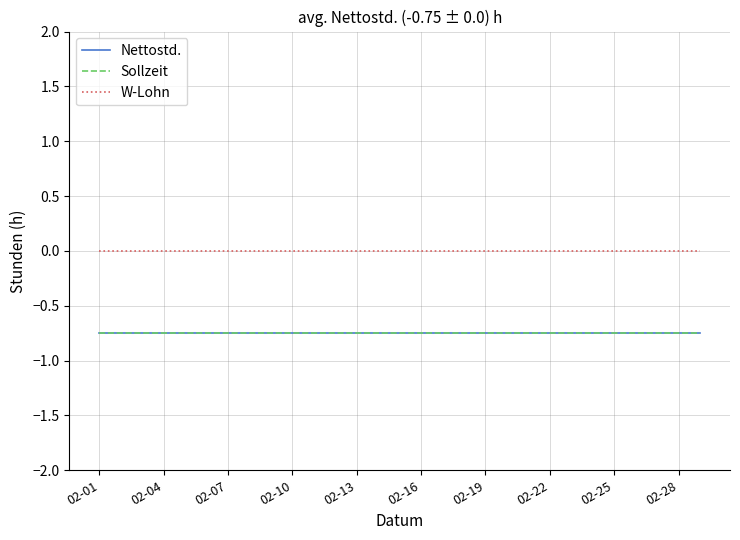

Reading left to right, extract all data points from this chart.

Nettostd.: -0.8	-0.8	-0.8	-0.8	-0.8	-0.8	-0.8	-0.8	-0.8	-0.8	-0.8	-0.8	-0.8	-0.8	-0.8	-0.8	-0.8	-0.8	-0.8	-0.8	-0.8	-0.8	-0.8	-0.8	-0.8	-0.8	-0.8	-0.8	-0.8
Sollzeit: -0.8	-0.8	-0.8	-0.8	-0.8	-0.8	-0.8	-0.8	-0.8	-0.8	-0.8	-0.8	-0.8	-0.8	-0.8	-0.8	-0.8	-0.8	-0.8	-0.8	-0.8	-0.8	-0.8	-0.8	-0.8	-0.8	-0.8	-0.8	-0.8
W-Lohn: 0.0	0.0	0.0	0.0	0.0	0.0	0.0	0.0	0.0	0.0	0.0	0.0	0.0	0.0	0.0	0.0	0.0	0.0	0.0	0.0	0.0	0.0	0.0	0.0	0.0	0.0	0.0	0.0	0.0